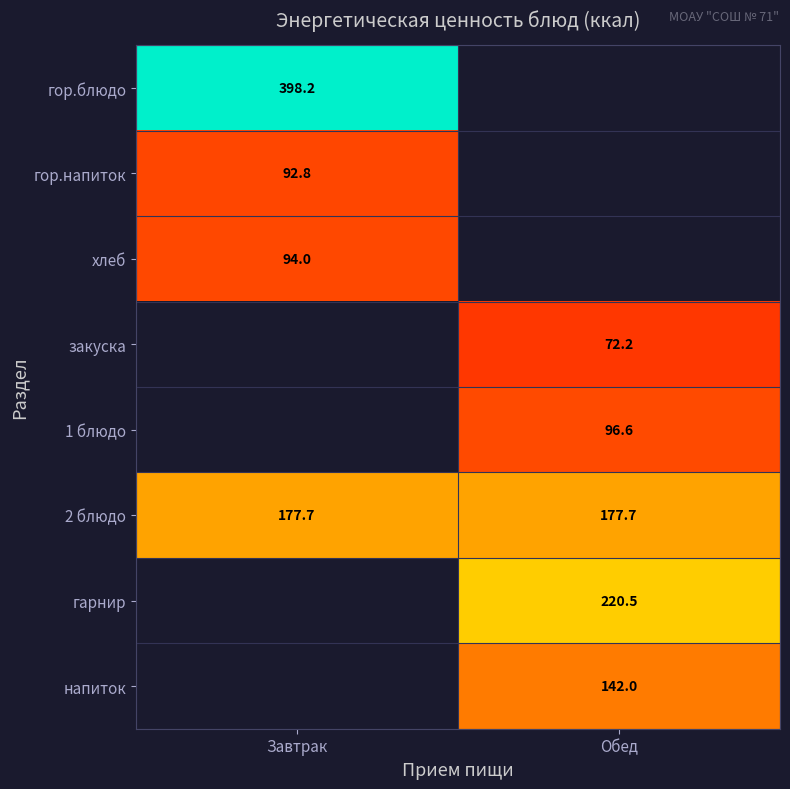

Between Обед and Завтрак, which is larger?

Завтрак